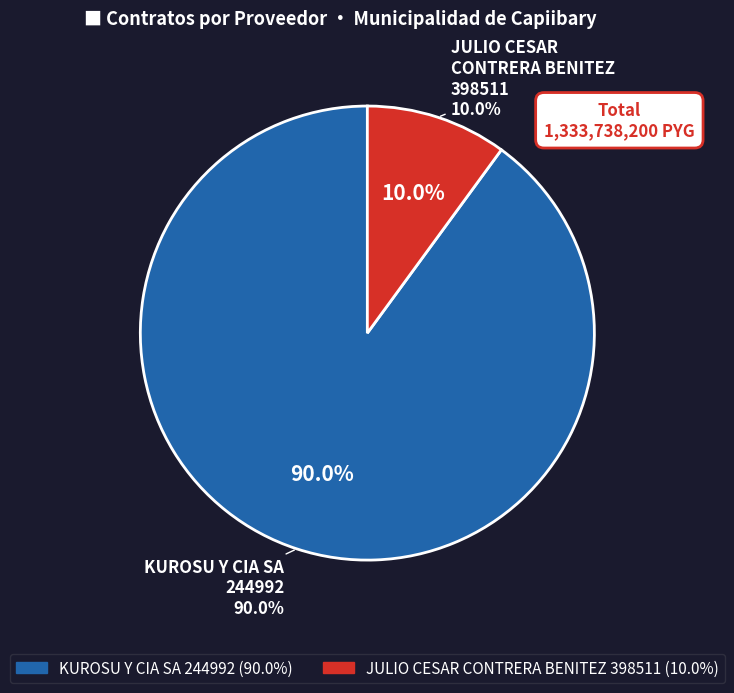

The KUROSU Y CIA SA
244992 slice represents 90% of the pie. True or false?

True